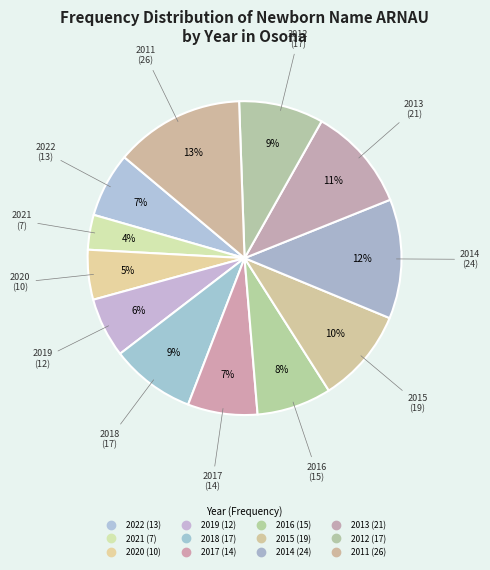

Count the number of slices in the pie.

12